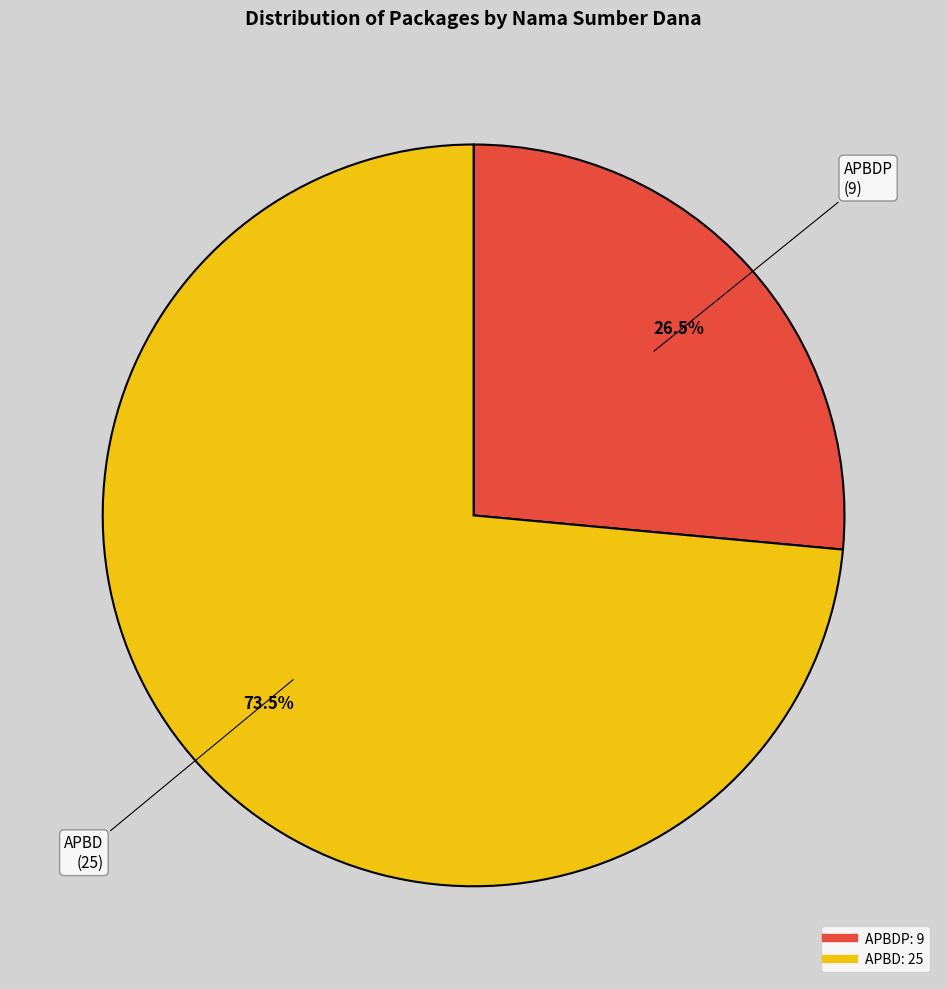

How many slices are in this pie chart?

2